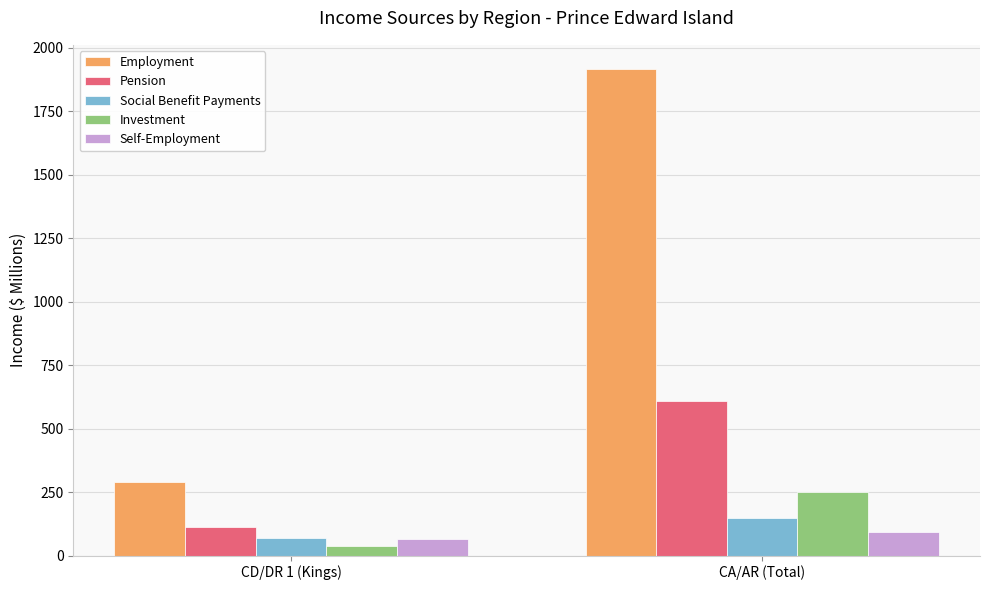

How many distinct data groups are displayed?

5